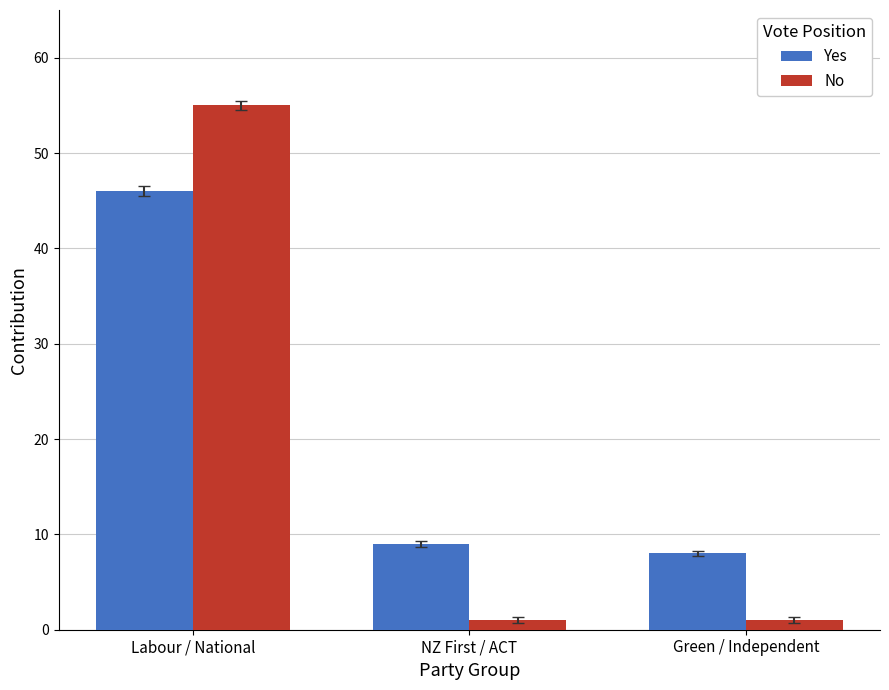

Is it true that No equals 55 at Labour / National?

True